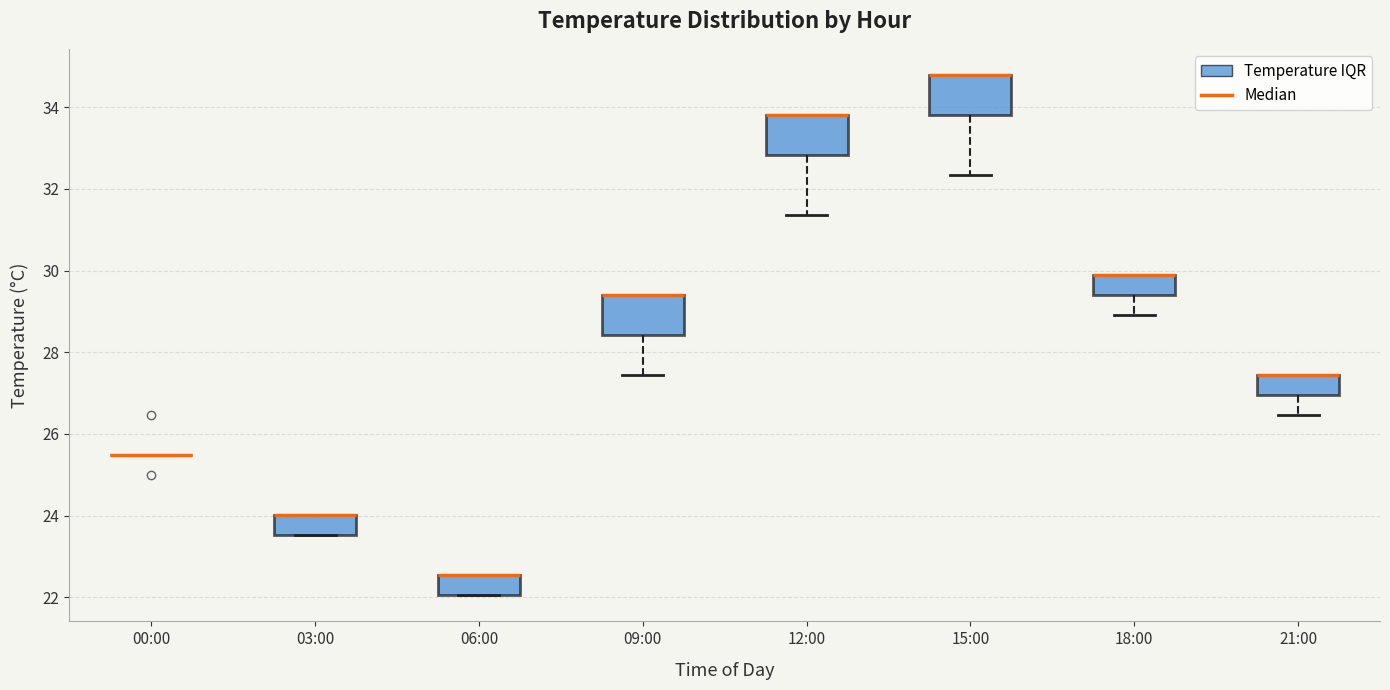

Reading left to right, transcribe this box plot: for each box, give where its median line is, the range the box spans, and where its two whiskers end, as read against the y-axis. The values are not printed on the chart, so give them approximately, as read against the axis.

00:00: box collapsed to a line at 25.4, whiskers 25.4 to 25.4
03:00: median 24.0 (drawn on the box's upper edge), box 23.6 to 24.0, whiskers 23.6 to 24.0
06:00: median 22.6 (drawn on the box's upper edge), box 22.0 to 22.6, whiskers 22.0 to 22.6
09:00: median 29.4 (drawn on the box's upper edge), box 28.4 to 29.4, whiskers 27.4 to 29.4
12:00: median 33.8 (drawn on the box's upper edge), box 32.8 to 33.8, whiskers 31.4 to 33.8
15:00: median 34.8 (drawn on the box's upper edge), box 33.8 to 34.8, whiskers 32.4 to 34.8
18:00: median 29.8 (drawn on the box's upper edge), box 29.4 to 29.8, whiskers 29.0 to 29.8
21:00: median 27.4 (drawn on the box's upper edge), box 27.0 to 27.4, whiskers 26.4 to 27.4